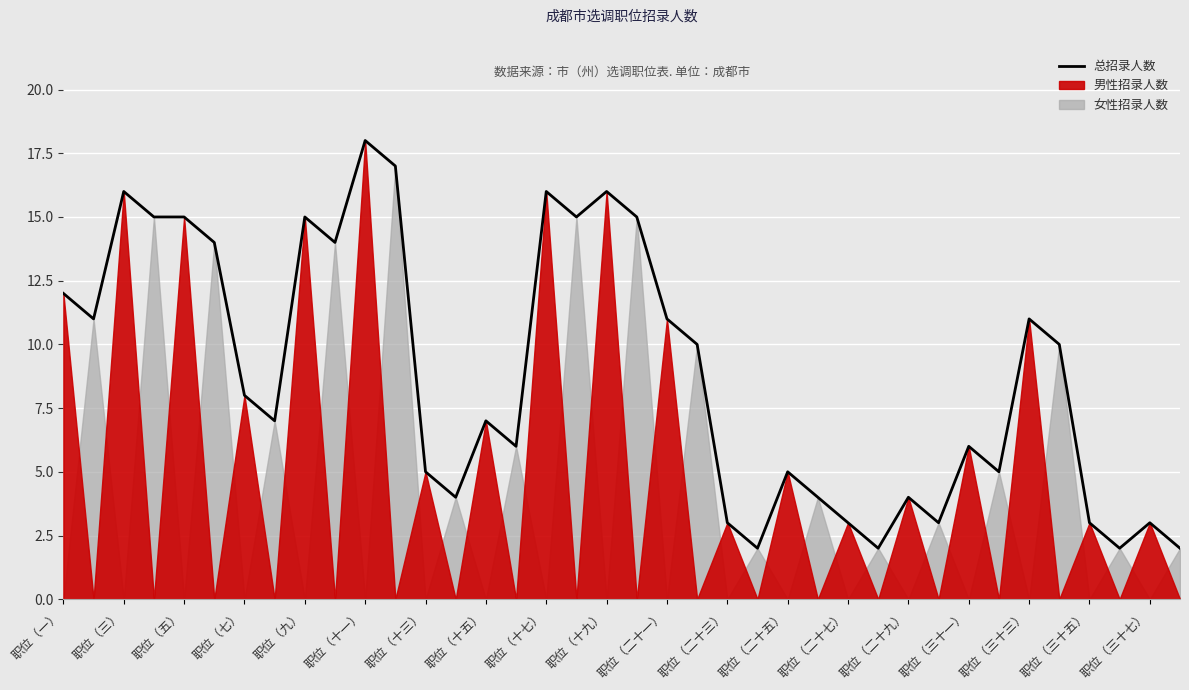

Where is the data nearest to the value 10?

21